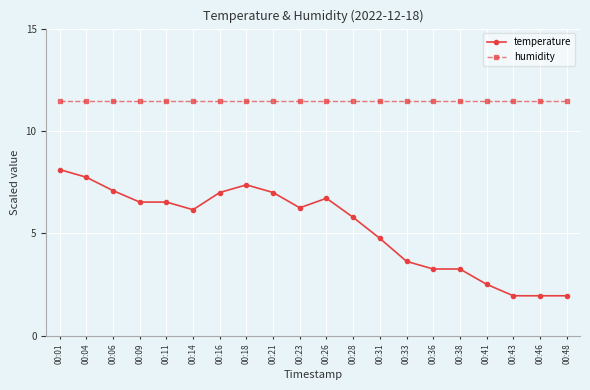

True or false: temperature has more than 0 interior local peaks.

True